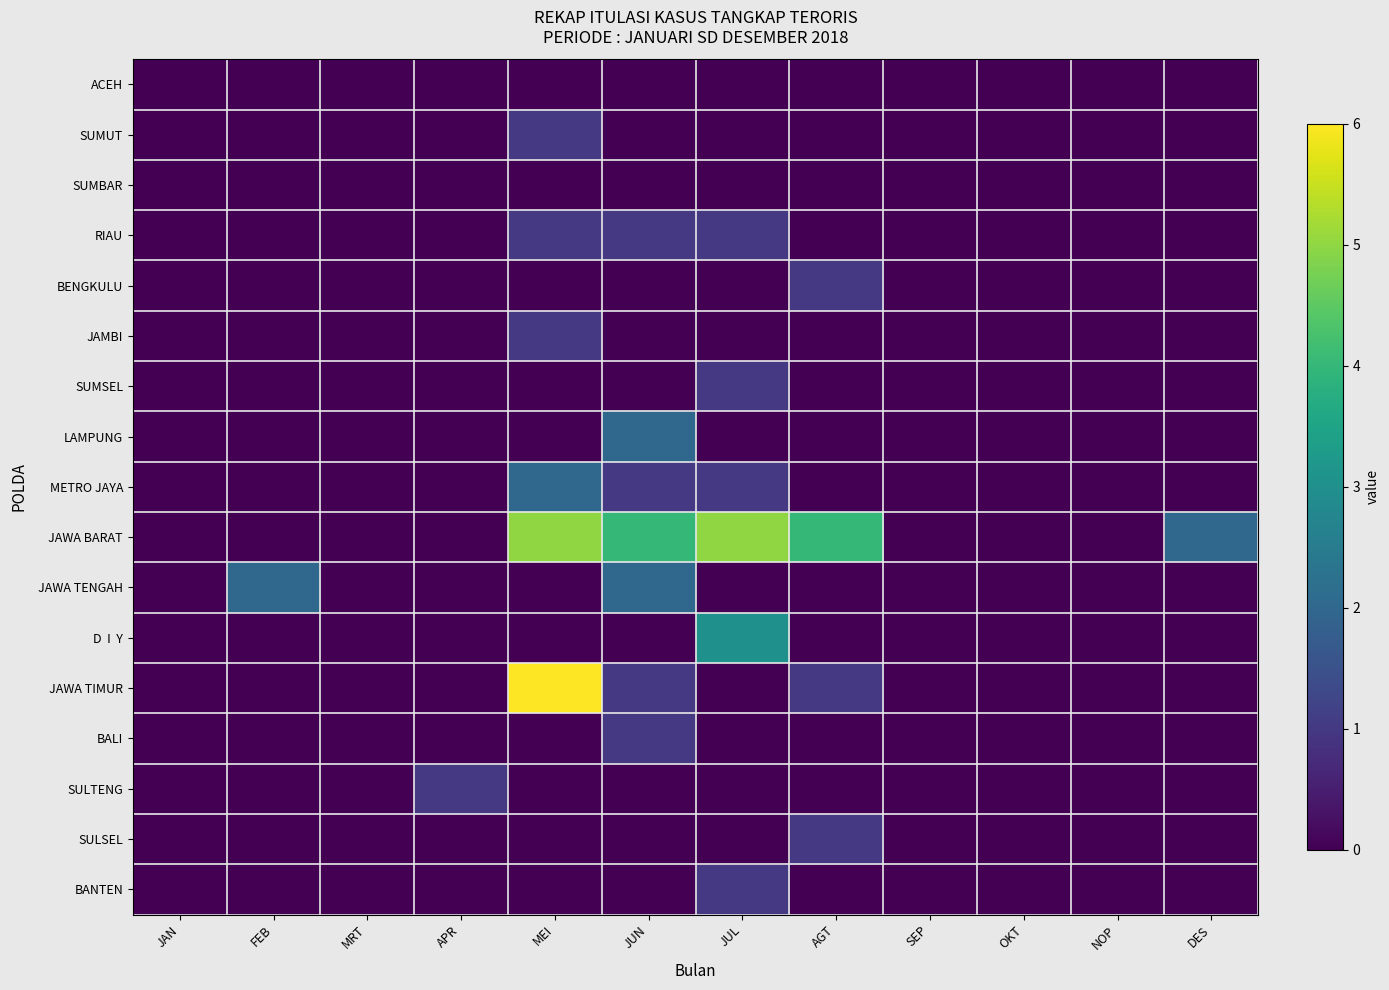

What is the spread (max minus min) of values at JUL?

5